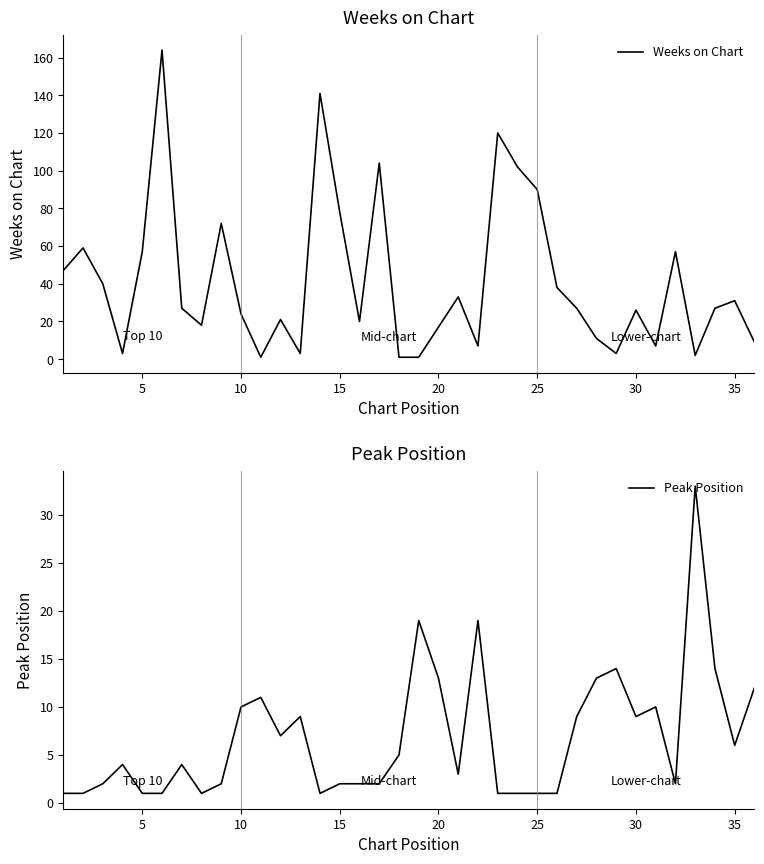

At which label is Weeks on Chart closest to 82?

15